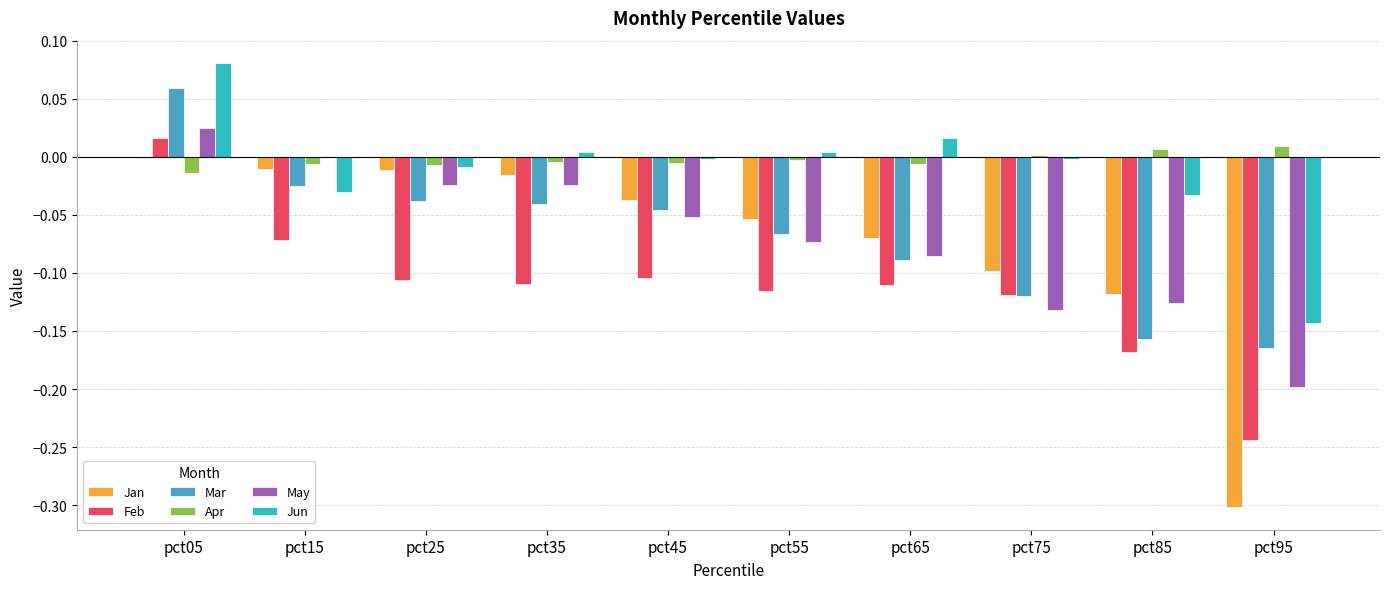

Which category has the lowest value in the Jan series?

pct95